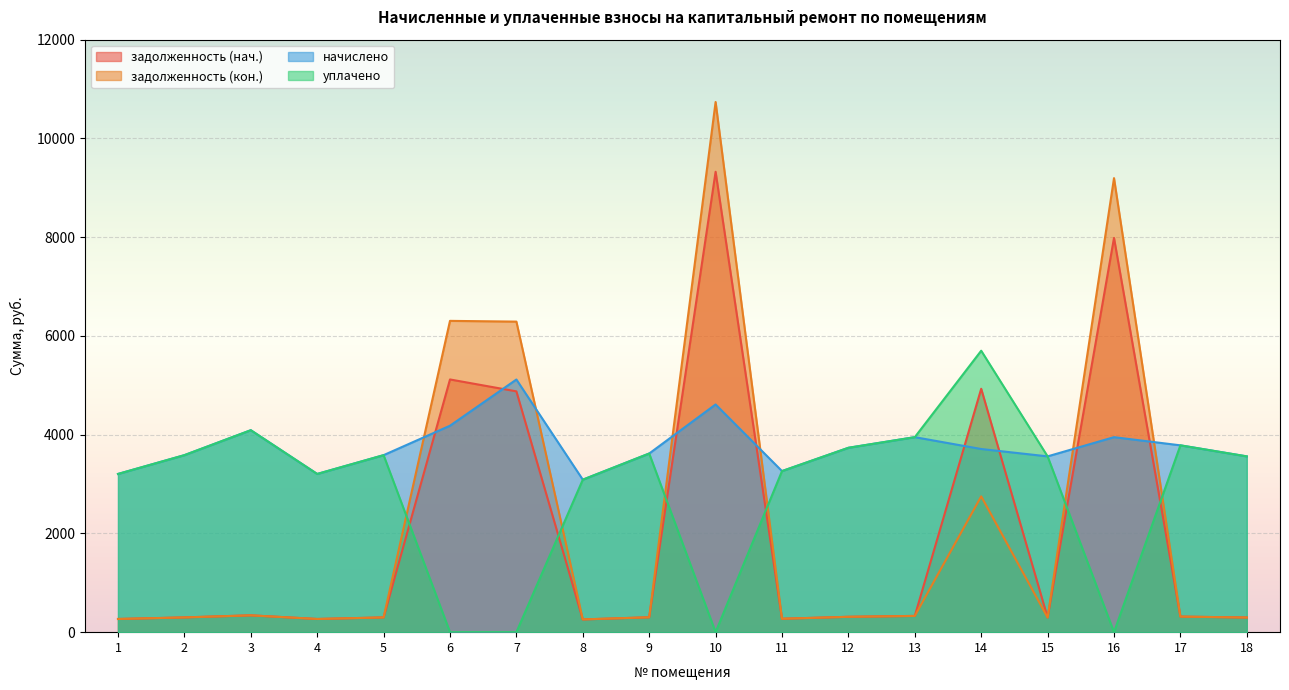

How many values in the начислено series exceed 3709?

9